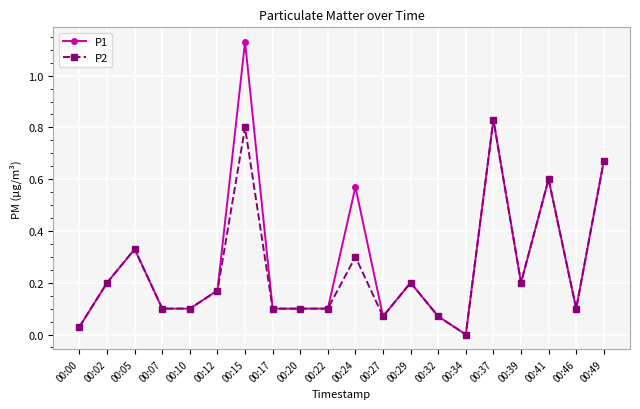

Is the value of P1 at 00:29 greater than the value of P2 at 00:12?

Yes